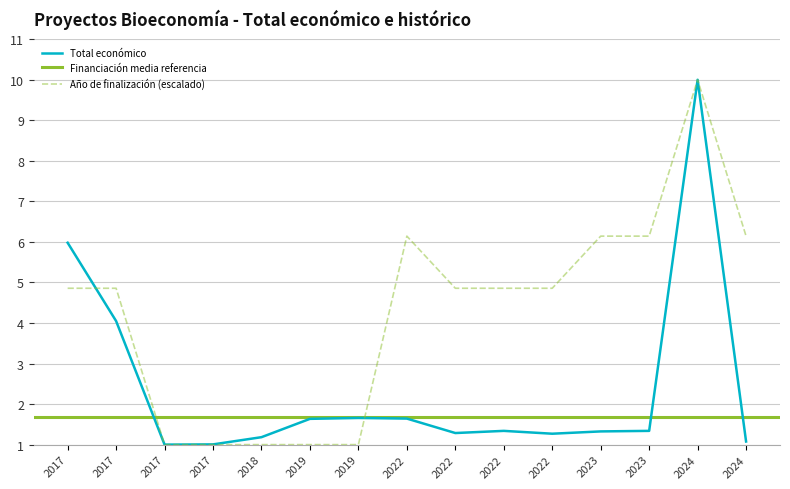

The value of Total económico at 2017 is 4.0. True or false?

True